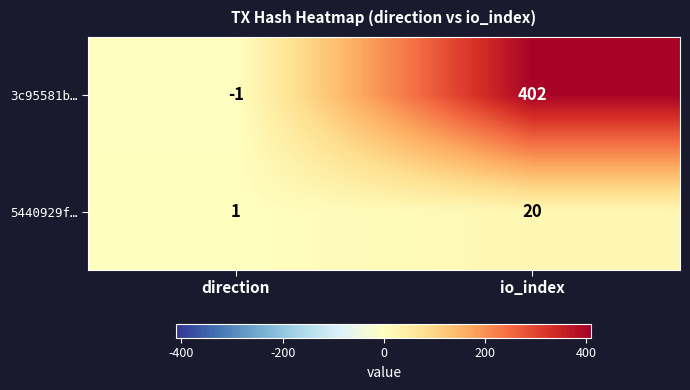

At which label is 5440929f… closest to 10?

direction